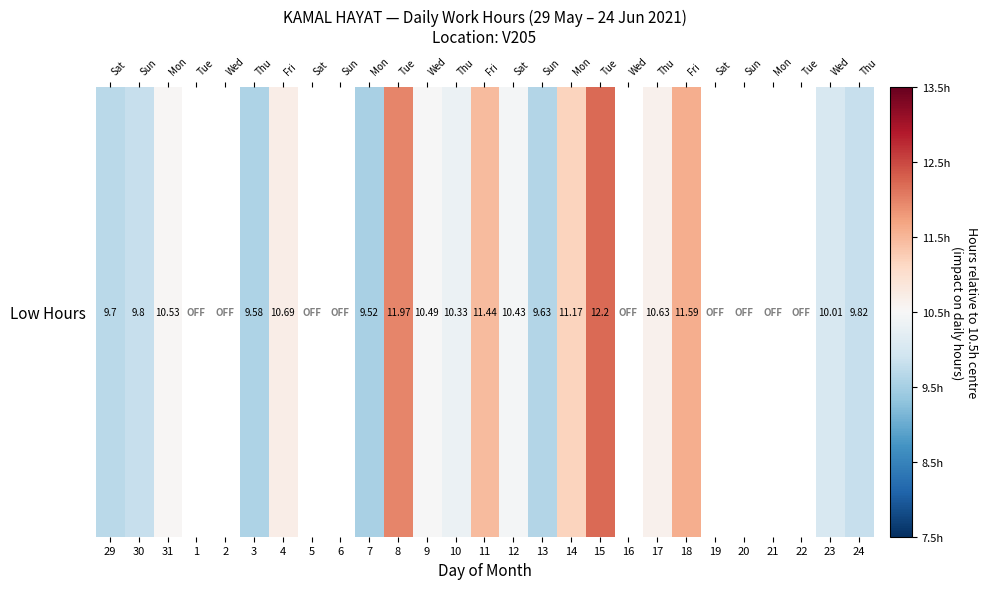

What is the difference between the values at 12 and 11?

1.0